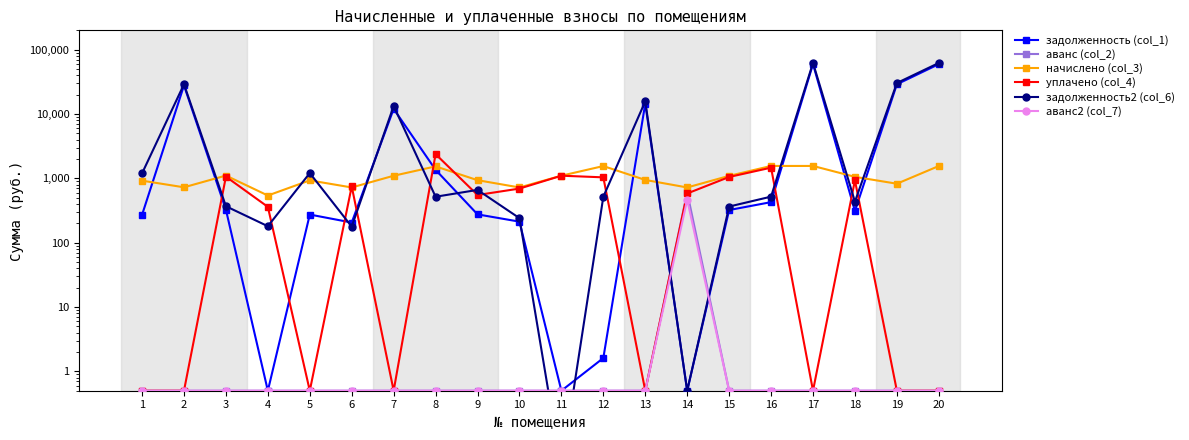

True or false: начислено (col_3) has more than 2 interior local peaks.

True